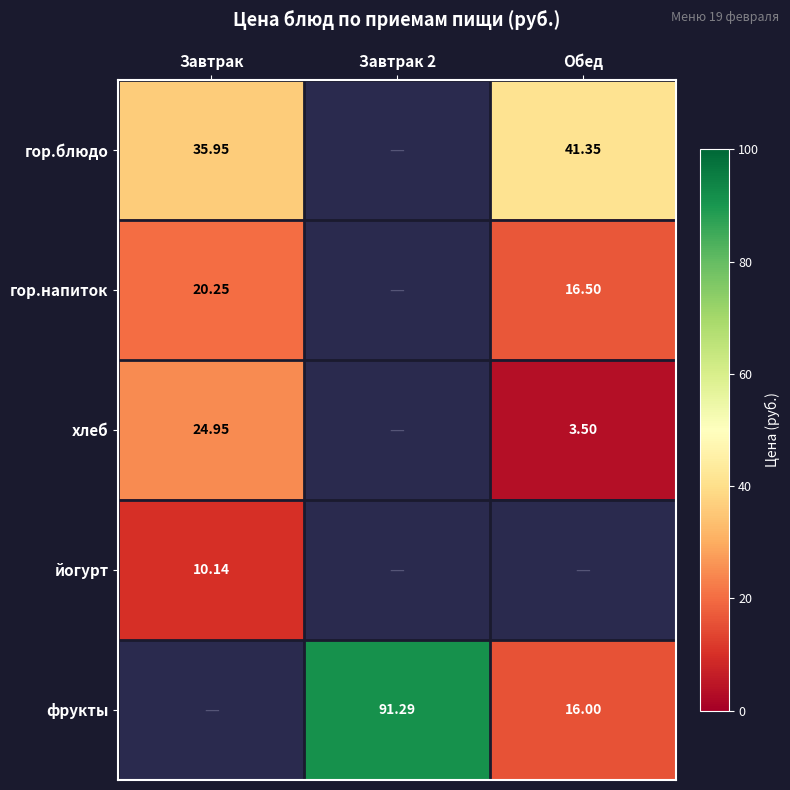

How many series are shown in this chart?

5